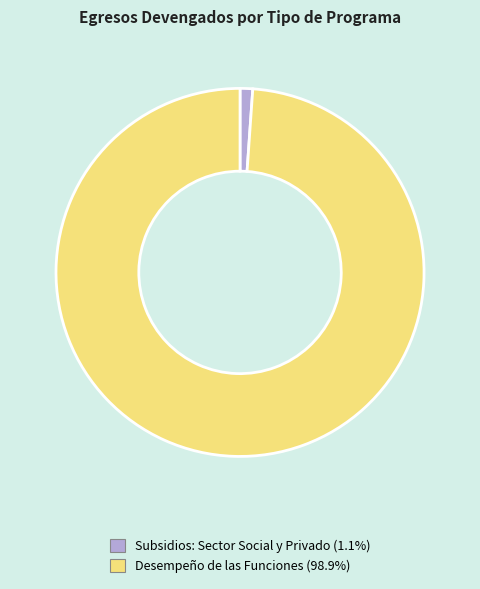

Does any single category account for the majority?

Yes